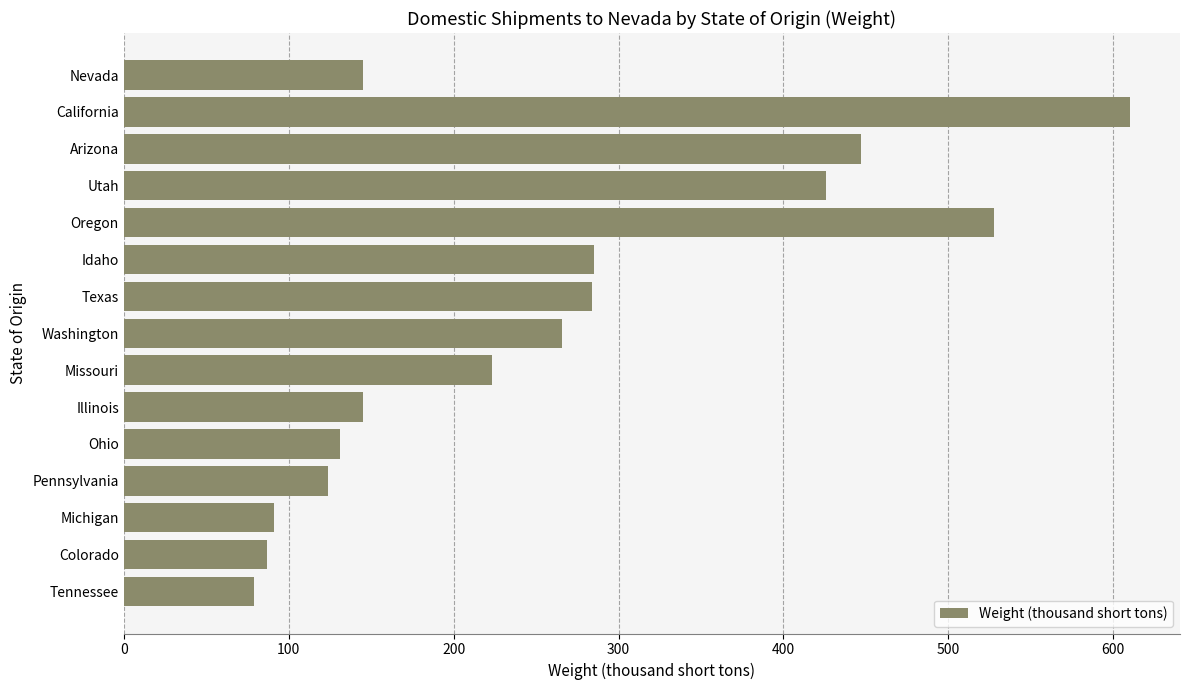

What is the label of the 6th bar from the top?

Idaho